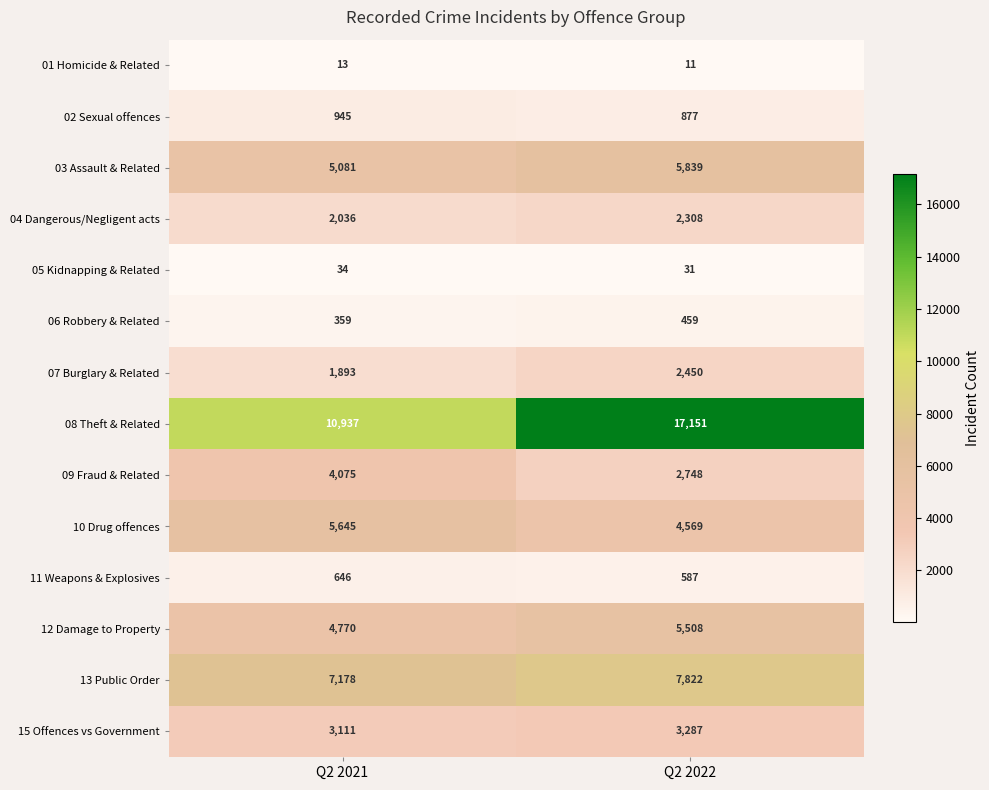

At Q2 2022, list the series in order from largest to smallest.

08 Theft & Related, 13 Public Order, 03 Assault & Related, 12 Damage to Property, 10 Drug offences, 15 Offences vs Government, 09 Fraud & Related, 07 Burglary & Related, 04 Dangerous/Negligent acts, 02 Sexual offences, 11 Weapons & Explosives, 06 Robbery & Related, 05 Kidnapping & Related, 01 Homicide & Related